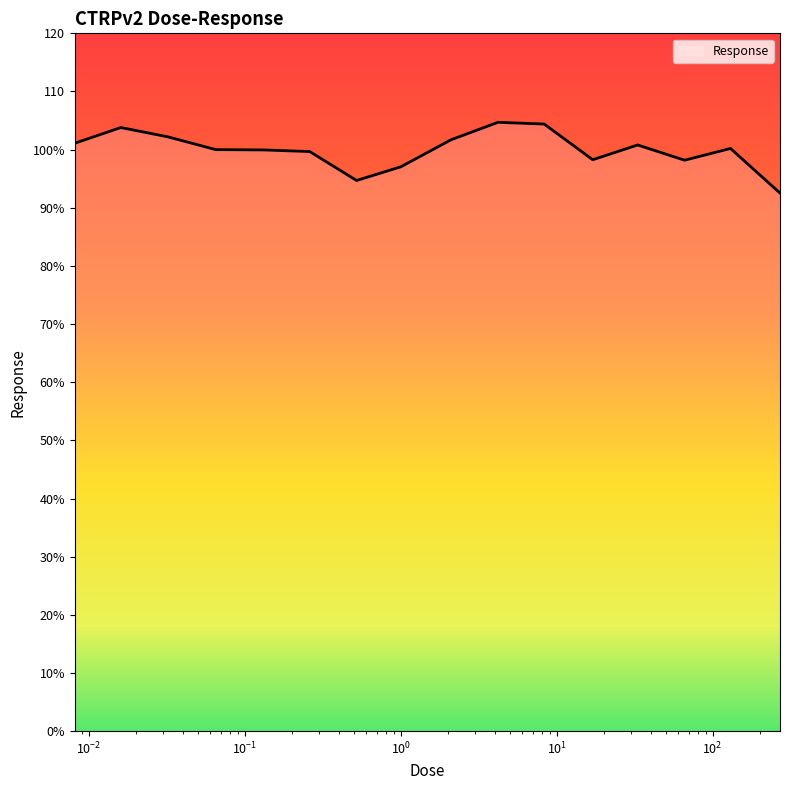

Is this an area chart (filled region under the line)?

Yes